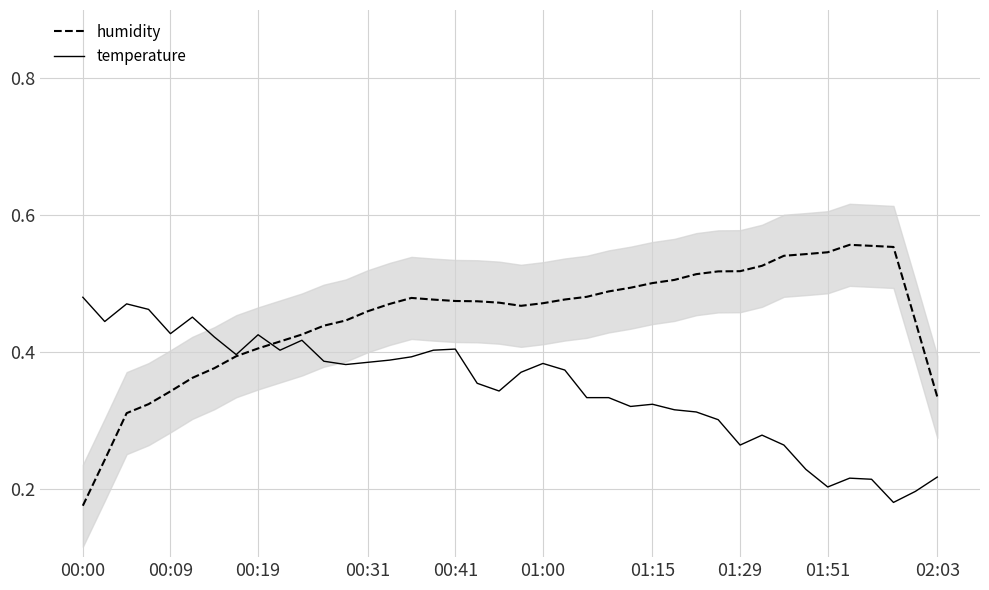

Where is humidity nearest to the value 0?

00:00